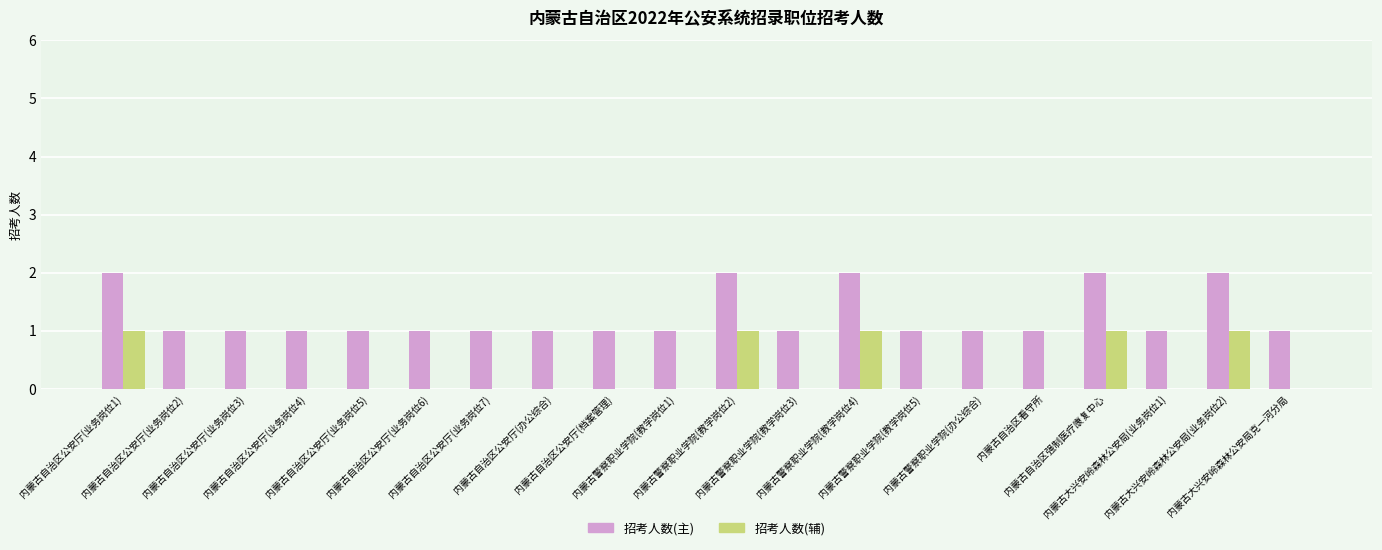

Reading right to left, what are all the values shown in this chart?

招考人数(主): 内蒙古大兴安岭森林公安局克一河分局=1	内蒙古大兴安岭森林公安局(业务岗位2)=2	内蒙古大兴安岭森林公安局(业务岗位1)=1	内蒙古自治区强制医疗康复中心=2	内蒙古自治区看守所=1	内蒙古警察职业学院(办公综合)=1	内蒙古警察职业学院(教学岗位5)=1	内蒙古警察职业学院(教学岗位4)=2	内蒙古警察职业学院(教学岗位3)=1	内蒙古警察职业学院(教学岗位2)=2	内蒙古警察职业学院(教学岗位1)=1	内蒙古自治区公安厅(档案管理)=1	内蒙古自治区公安厅(办公综合)=1	内蒙古自治区公安厅(业务岗位7)=1	内蒙古自治区公安厅(业务岗位6)=1	内蒙古自治区公安厅(业务岗位5)=1	内蒙古自治区公安厅(业务岗位4)=1	内蒙古自治区公安厅(业务岗位3)=1	内蒙古自治区公安厅(业务岗位2)=1	内蒙古自治区公安厅(业务岗位1)=2
招考人数(辅): 内蒙古大兴安岭森林公安局克一河分局=0	内蒙古大兴安岭森林公安局(业务岗位2)=1	内蒙古大兴安岭森林公安局(业务岗位1)=0	内蒙古自治区强制医疗康复中心=1	内蒙古自治区看守所=0	内蒙古警察职业学院(办公综合)=0	内蒙古警察职业学院(教学岗位5)=0	内蒙古警察职业学院(教学岗位4)=1	内蒙古警察职业学院(教学岗位3)=0	内蒙古警察职业学院(教学岗位2)=1	内蒙古警察职业学院(教学岗位1)=0	内蒙古自治区公安厅(档案管理)=0	内蒙古自治区公安厅(办公综合)=0	内蒙古自治区公安厅(业务岗位7)=0	内蒙古自治区公安厅(业务岗位6)=0	内蒙古自治区公安厅(业务岗位5)=0	内蒙古自治区公安厅(业务岗位4)=0	内蒙古自治区公安厅(业务岗位3)=0	内蒙古自治区公安厅(业务岗位2)=0	内蒙古自治区公安厅(业务岗位1)=1